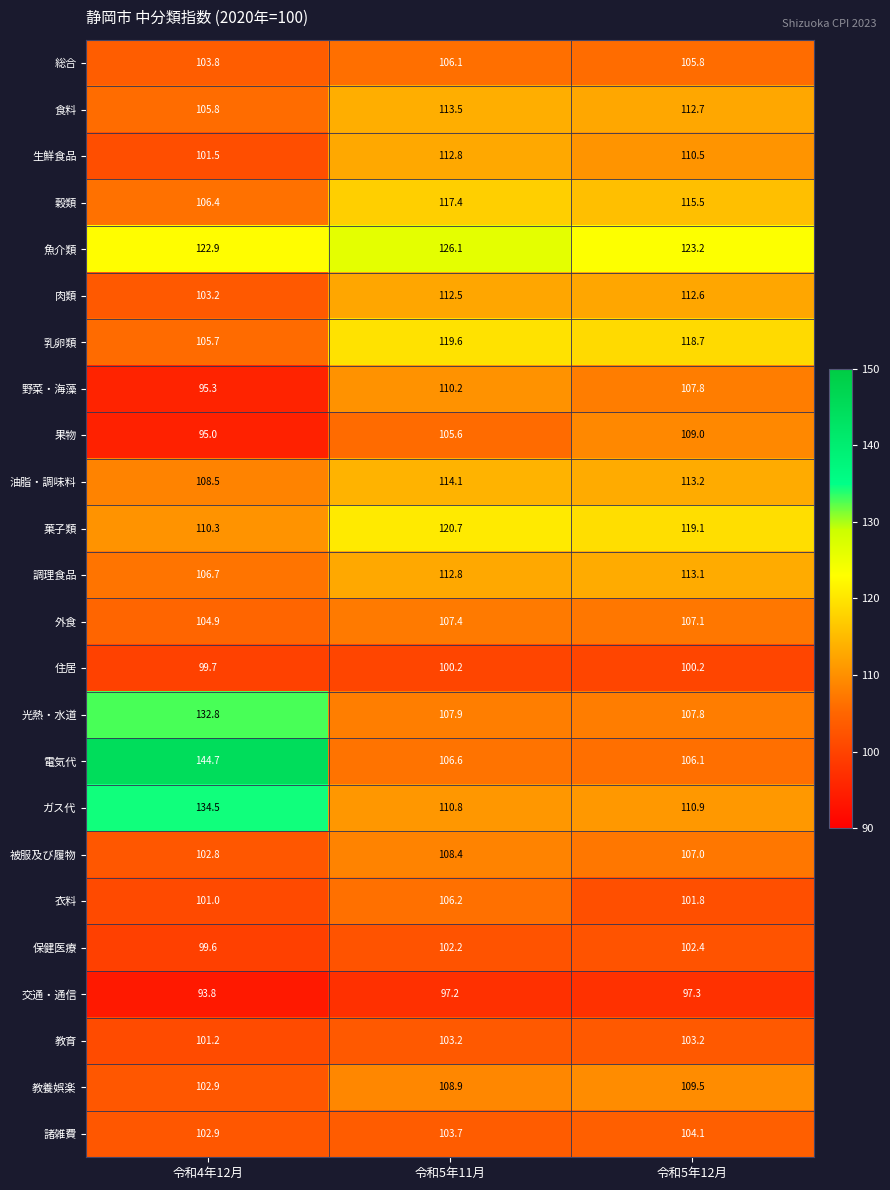

True or false: 外食 has a value of 107.1 at 令和5年12月.

True